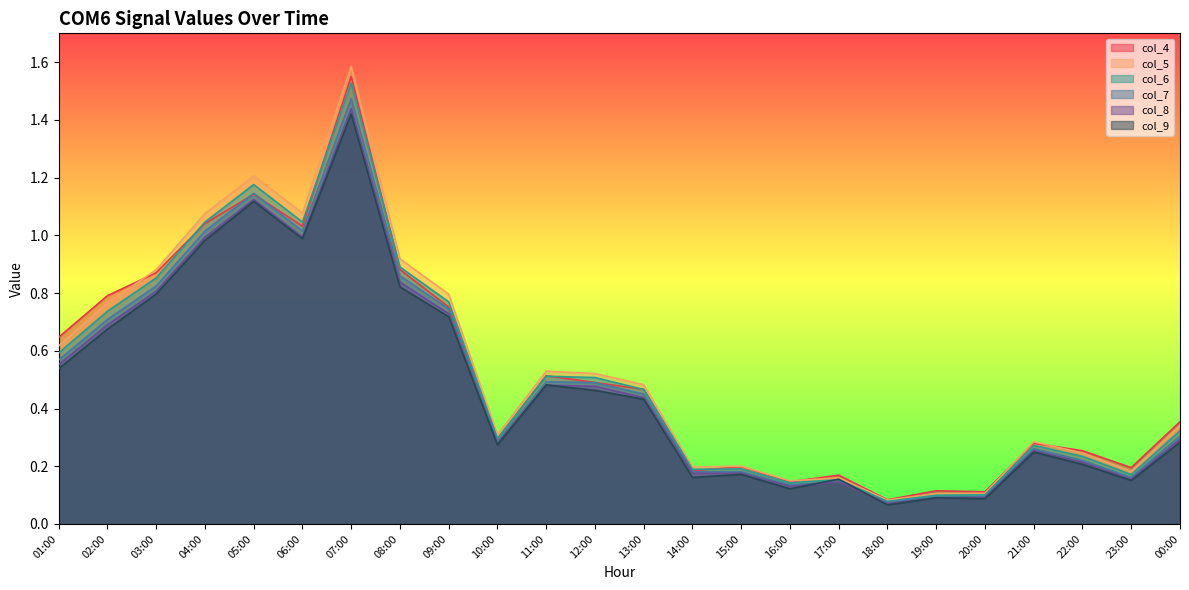

What is the approximate value of col_6 at 10:00?

0.3